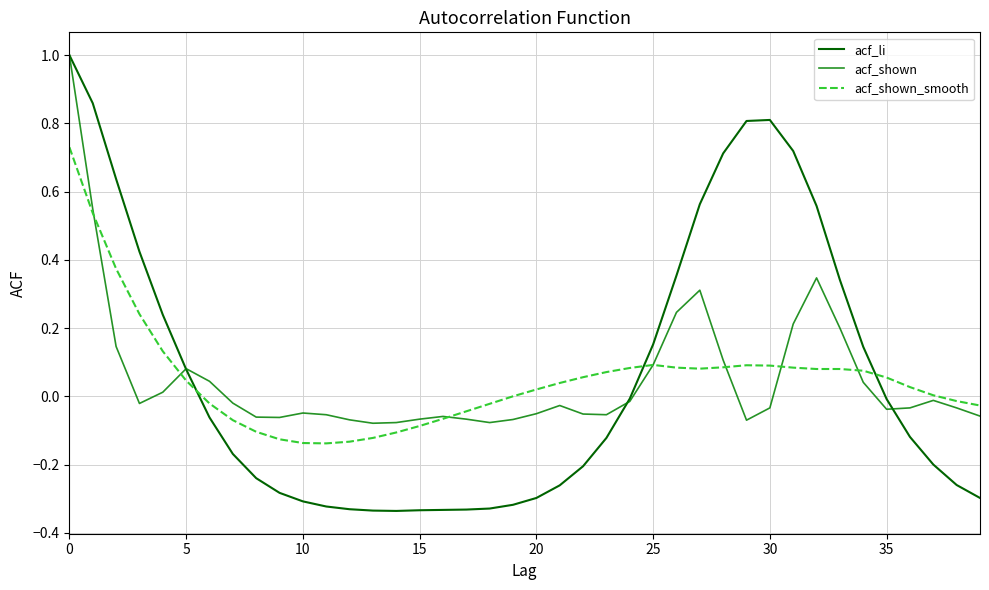

At how many categories does at least one series exceed 0?

25